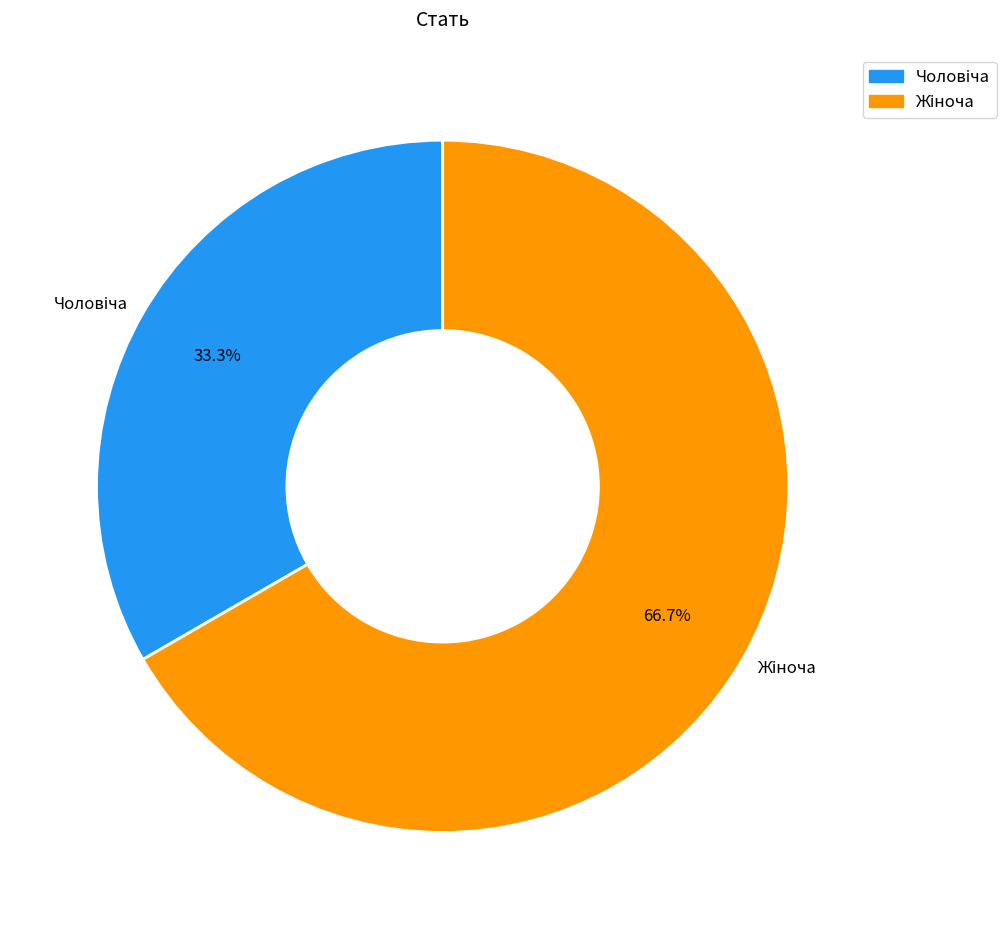

Is there any slice that represents more than half of the pie?

Yes